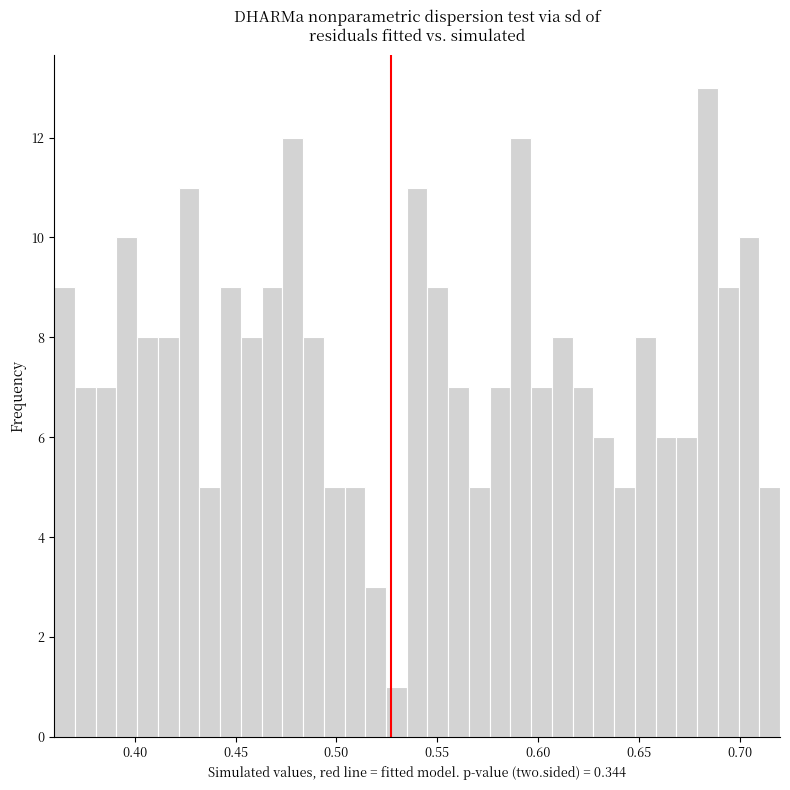

Read against the x-axis, roughly where is the centre of the tallest bar?

0.685